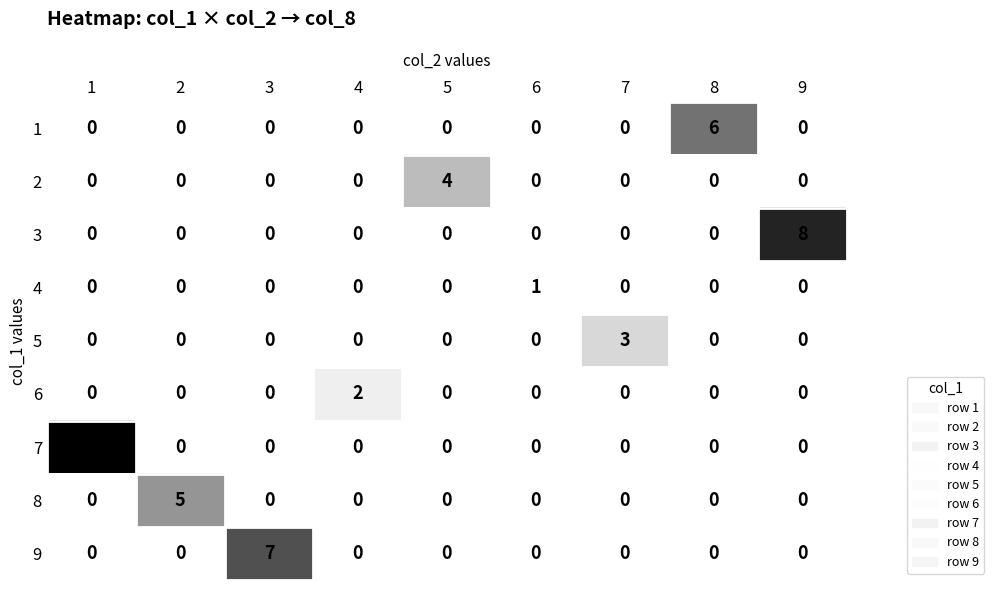

Which series has the largest total across all categories?

7